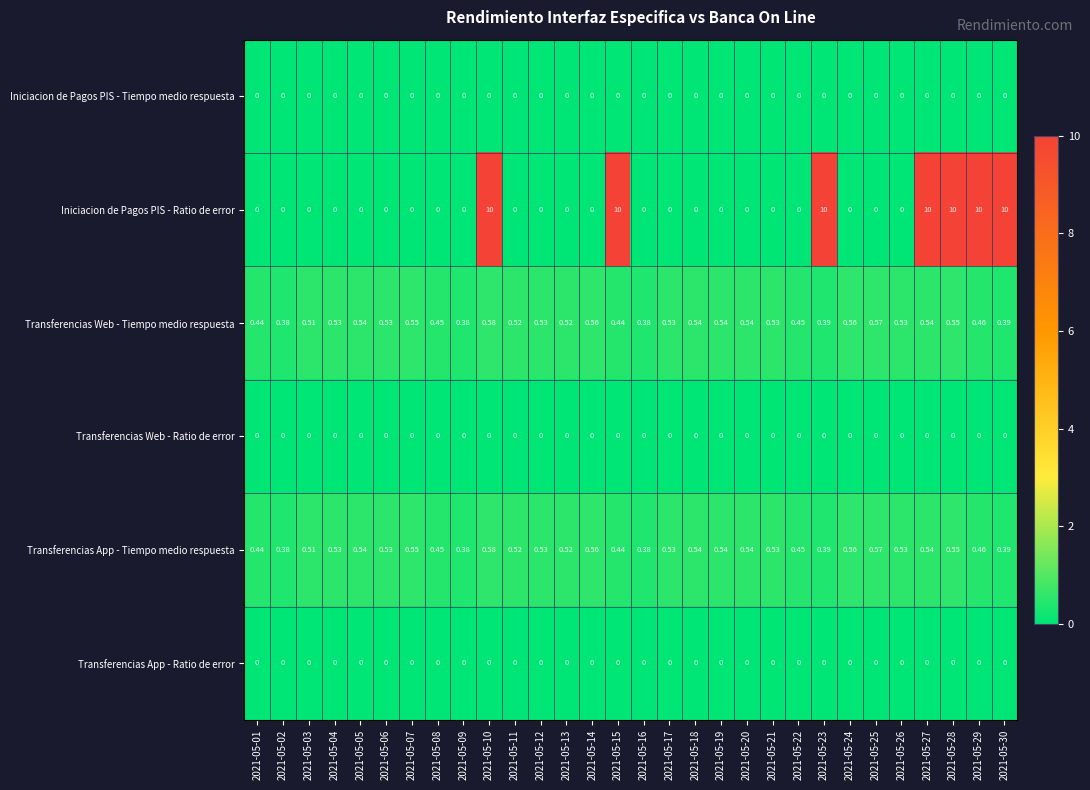

Which series has the widest spread of values?

Iniciacion de Pagos PIS - Ratio de error